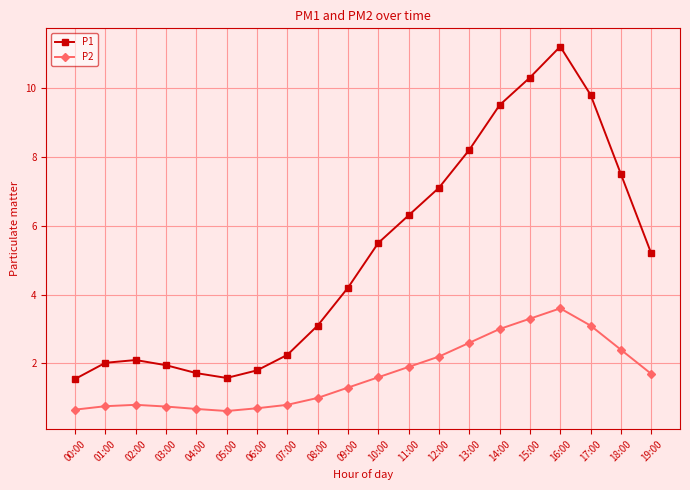

At how many categories does at least one series exceed 6?

8